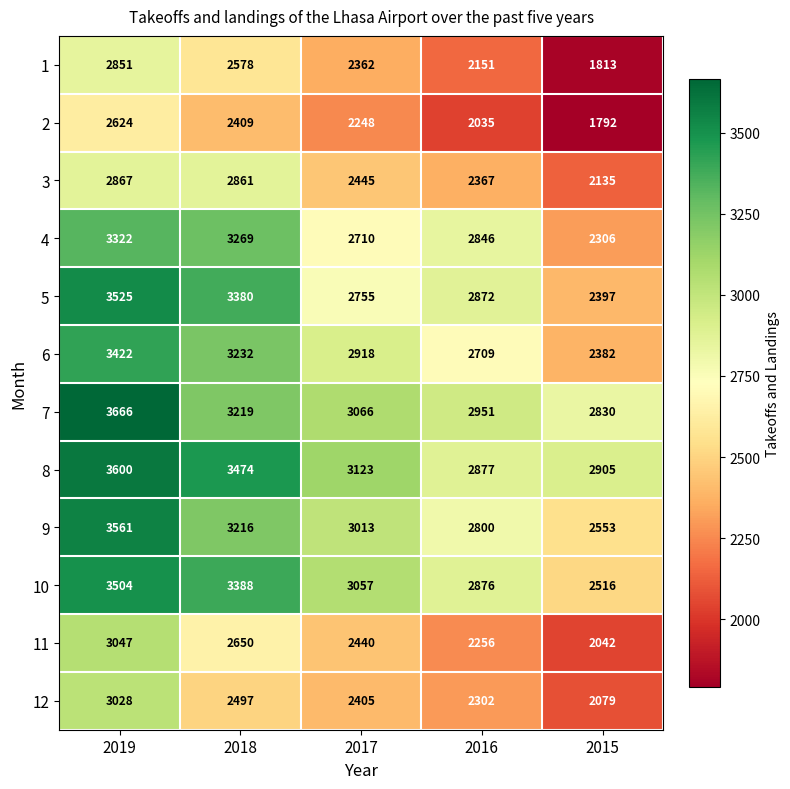

True or false: 12 has a value of 4241 at 2017.

False